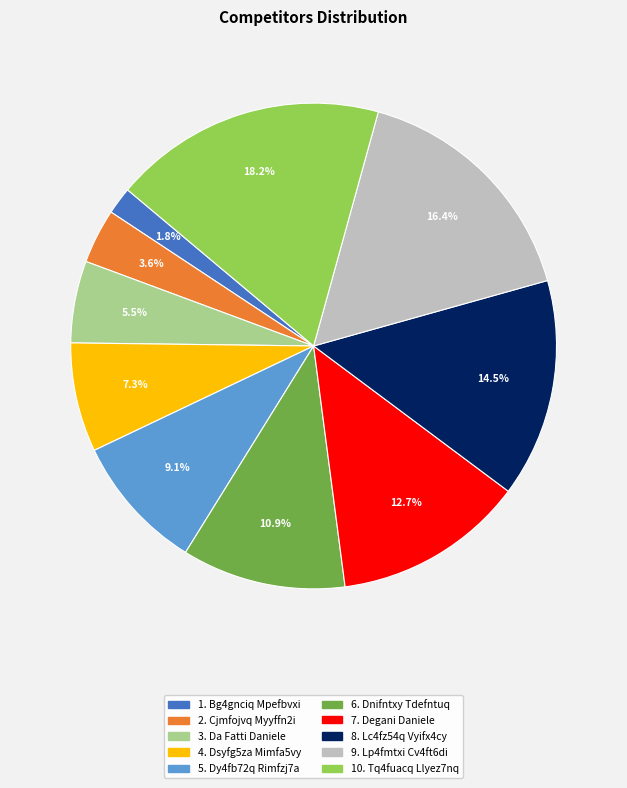

Does any single category account for the majority?

No